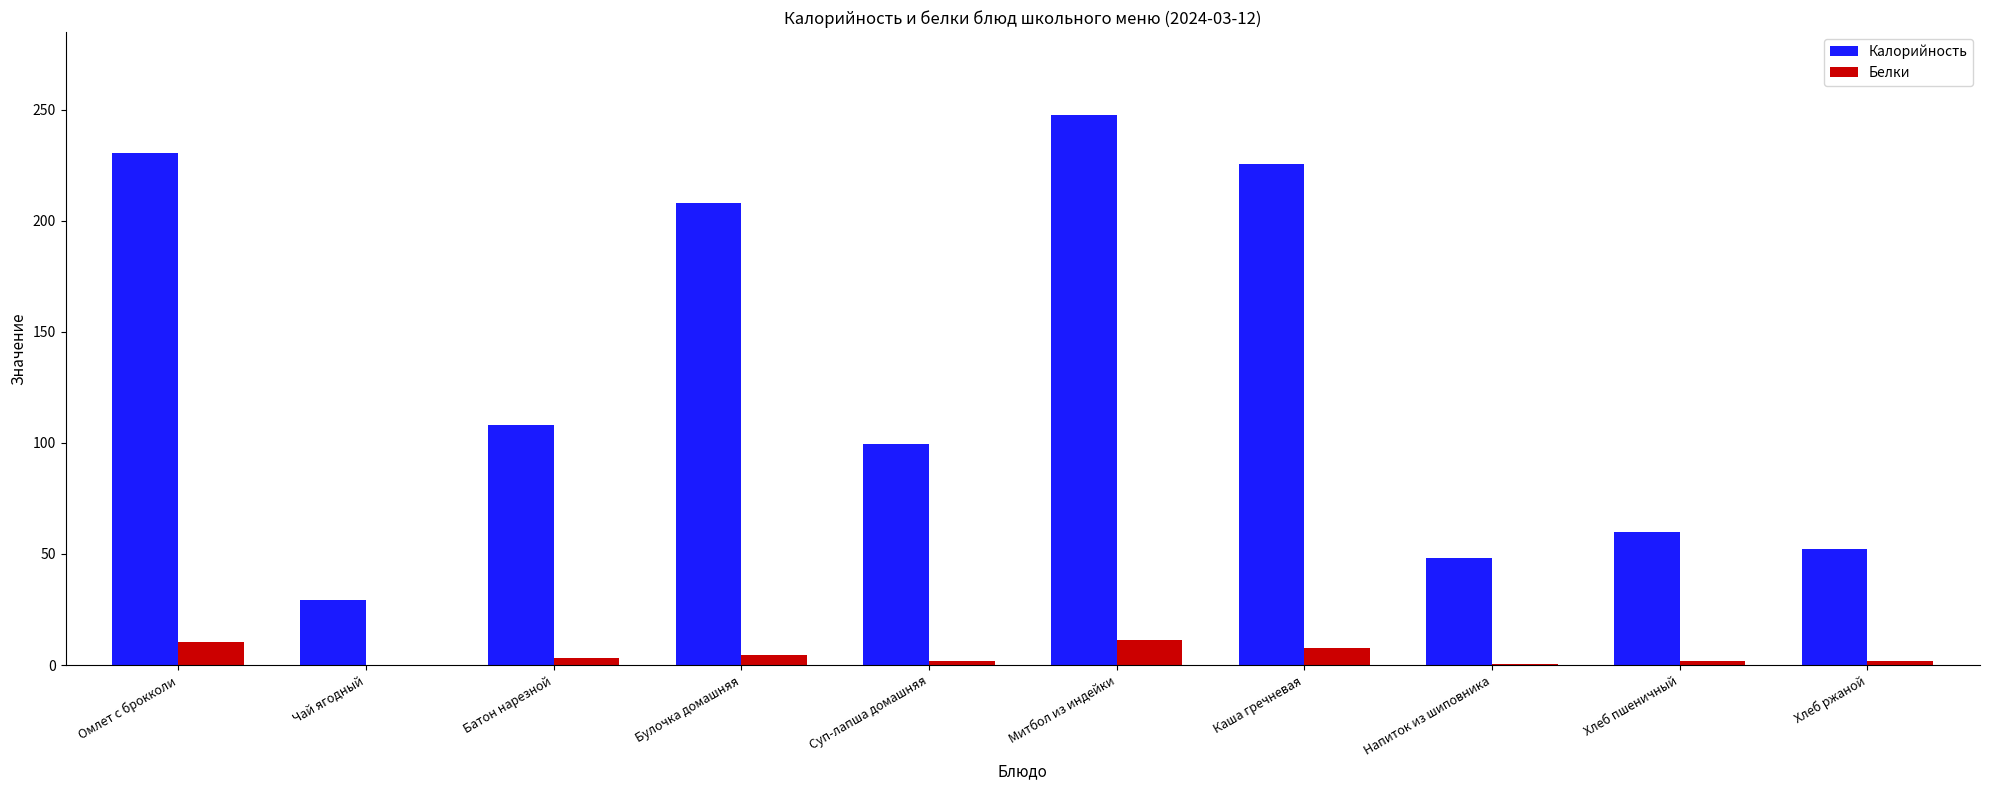

Which series has the largest total across all categories?

Калорийность